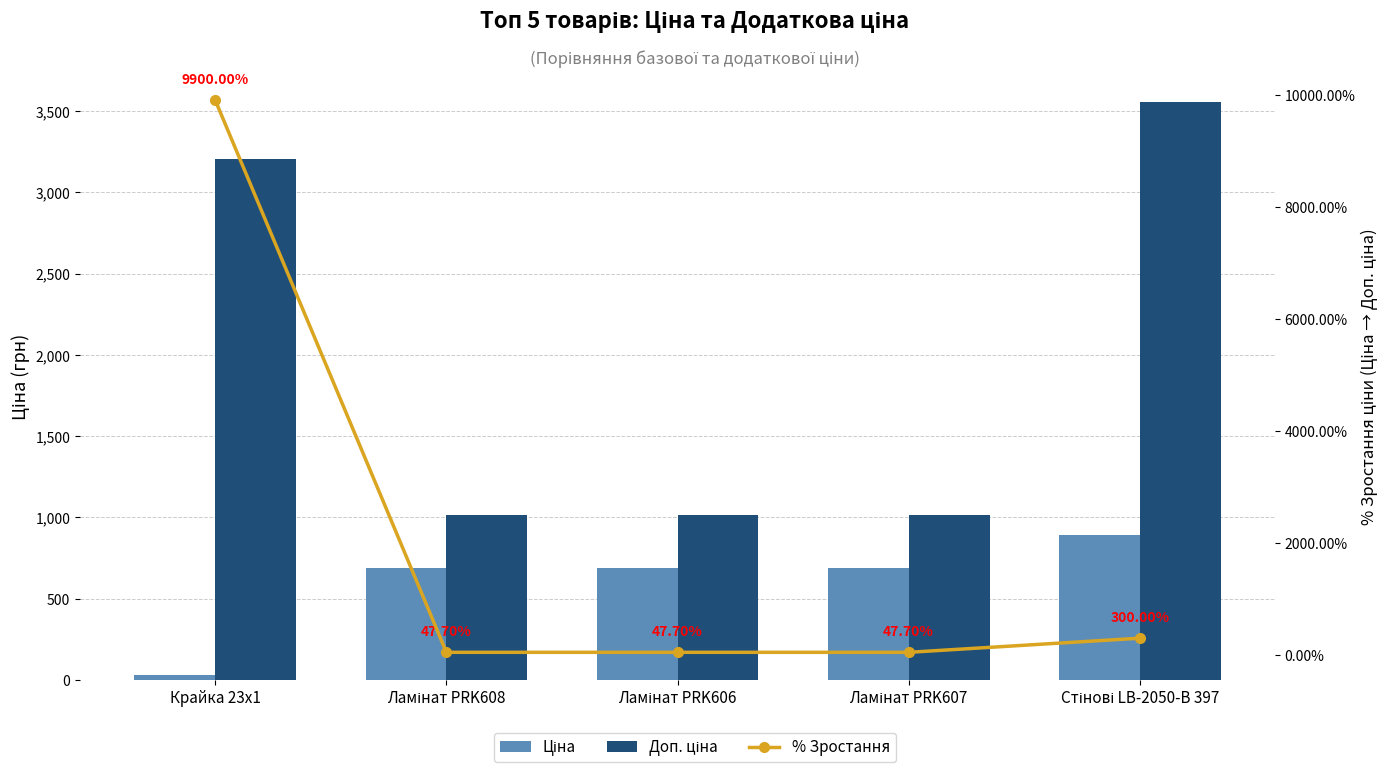

Which series has the largest total across all categories?

% Зростання